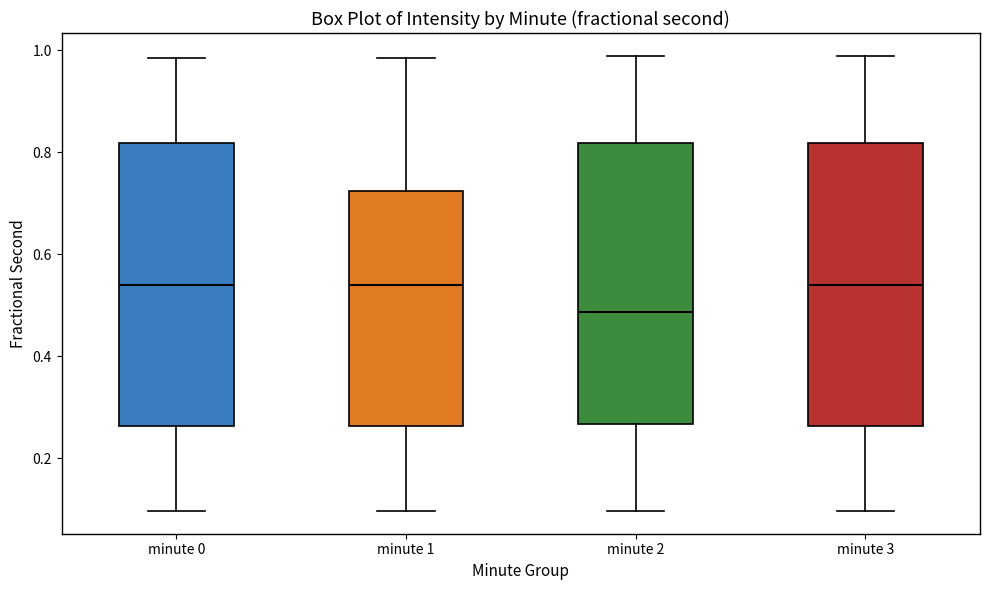

Reading left to right, read every box against the y-axis: the position of its median line, the range the box covers, and the ends of its whiskers. The values are not printed on the chart, so give them approximately, as read against the axis.

minute 0: median 0.54, box 0.26 to 0.82, whiskers 0.10 to 0.98
minute 1: median 0.54, box 0.26 to 0.72, whiskers 0.10 to 0.98
minute 2: median 0.48, box 0.26 to 0.82, whiskers 0.10 to 0.98
minute 3: median 0.54, box 0.26 to 0.82, whiskers 0.10 to 0.98